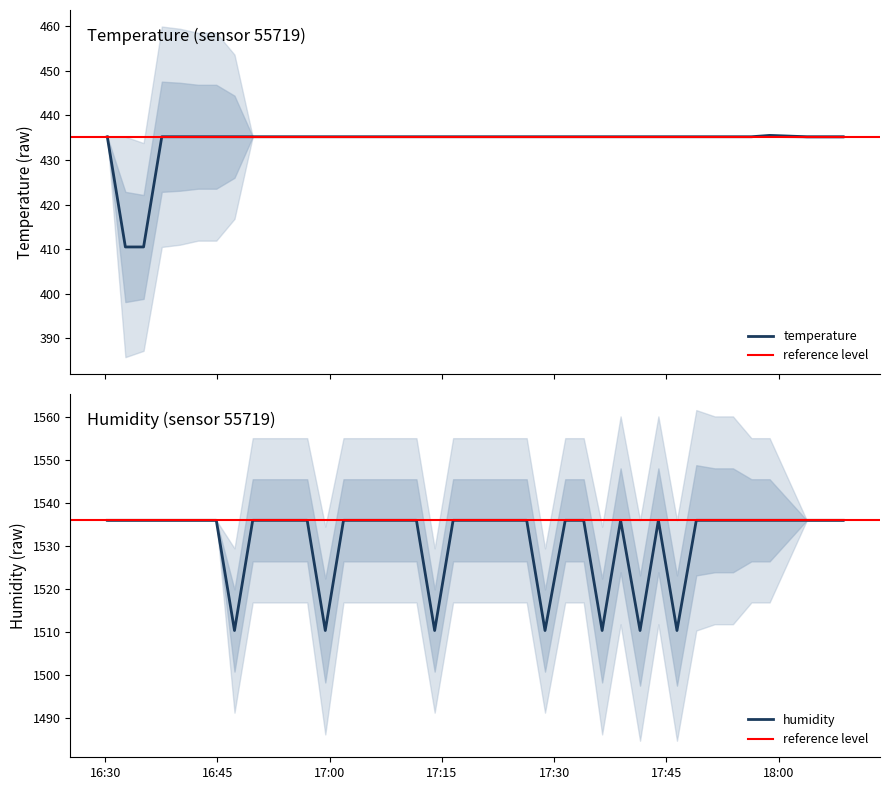

Between 2022-10-22T17:23:53 and 2022-10-22T17:56:22, which is larger?

2022-10-22T17:23:53